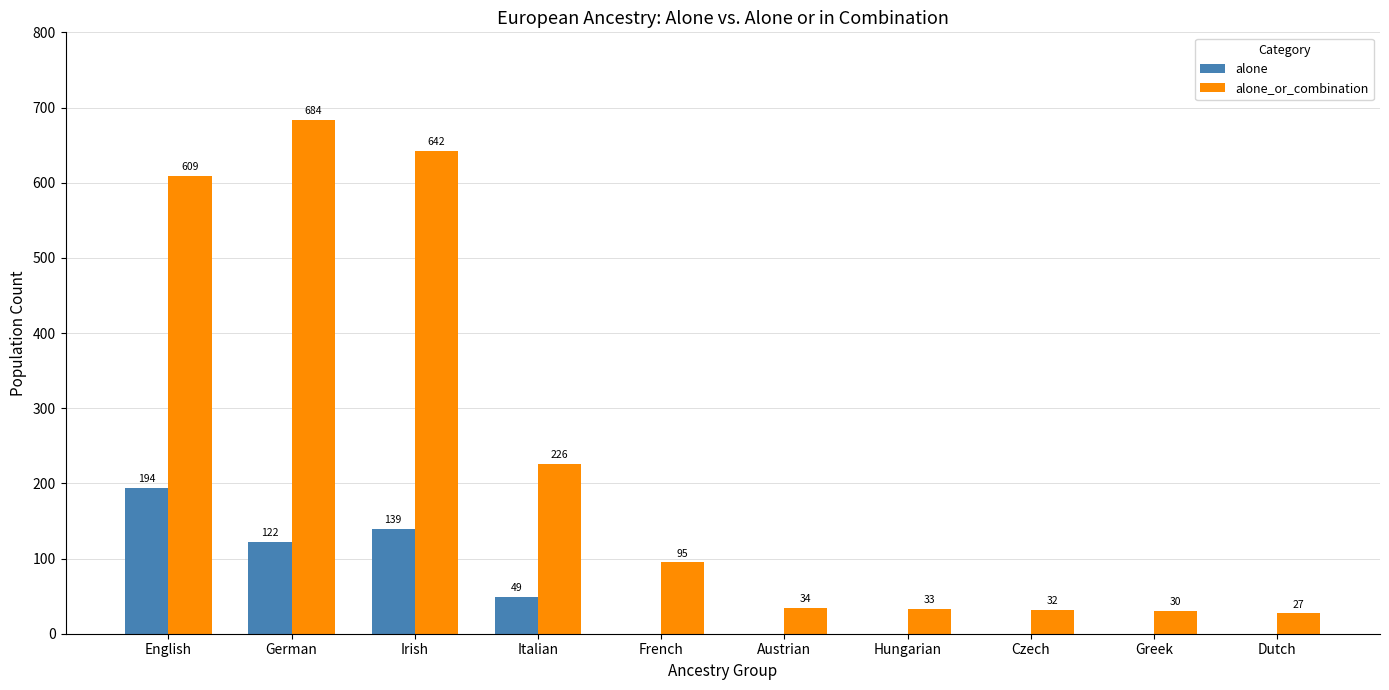

Which category has the highest value across all series?

German